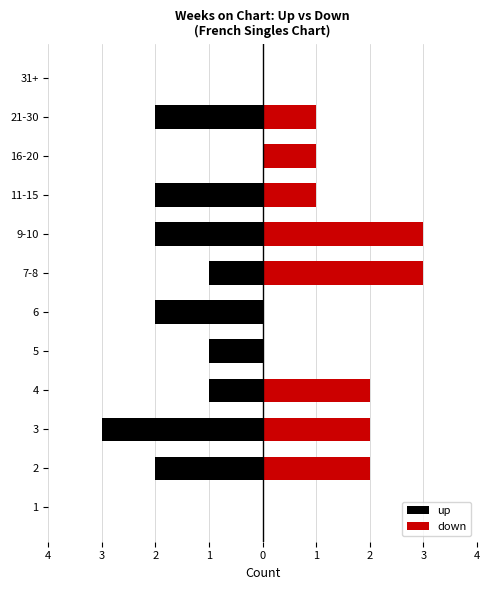

How many up values are between -2 and 0?

11